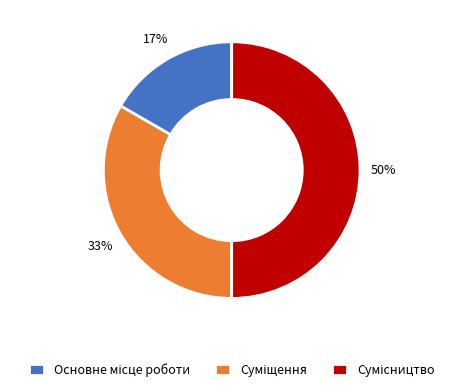

To the nearest percent, what is the difference between the largest and smallest slice percentages?

33%